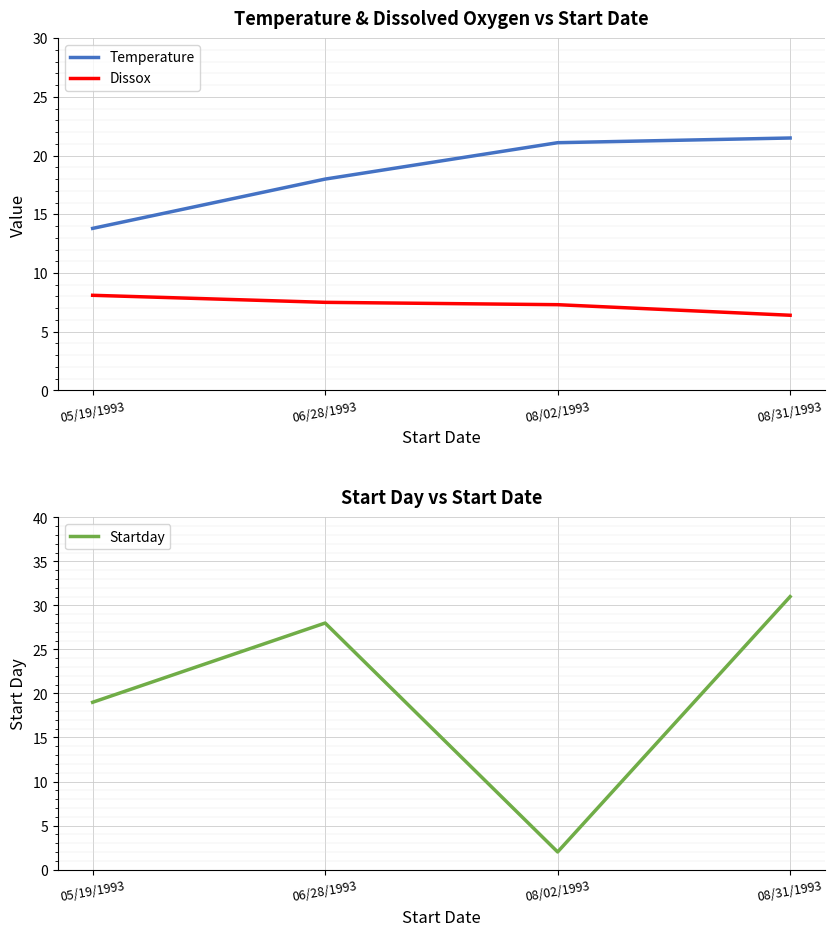

Which category has the highest value across all series?

08/31/1993